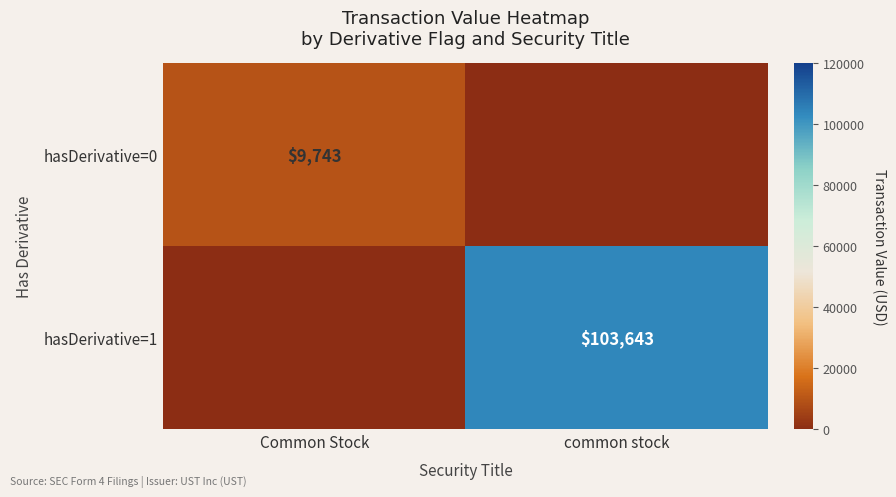

The value of hasDerivative=0 at Common Stock is 2797. True or false?

False